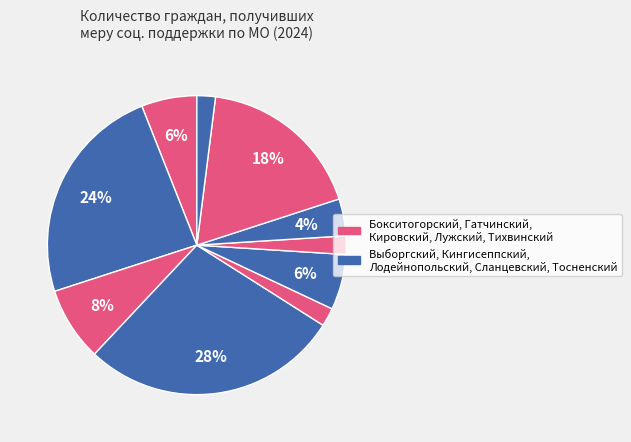

How many segments does this pie chart have?

10